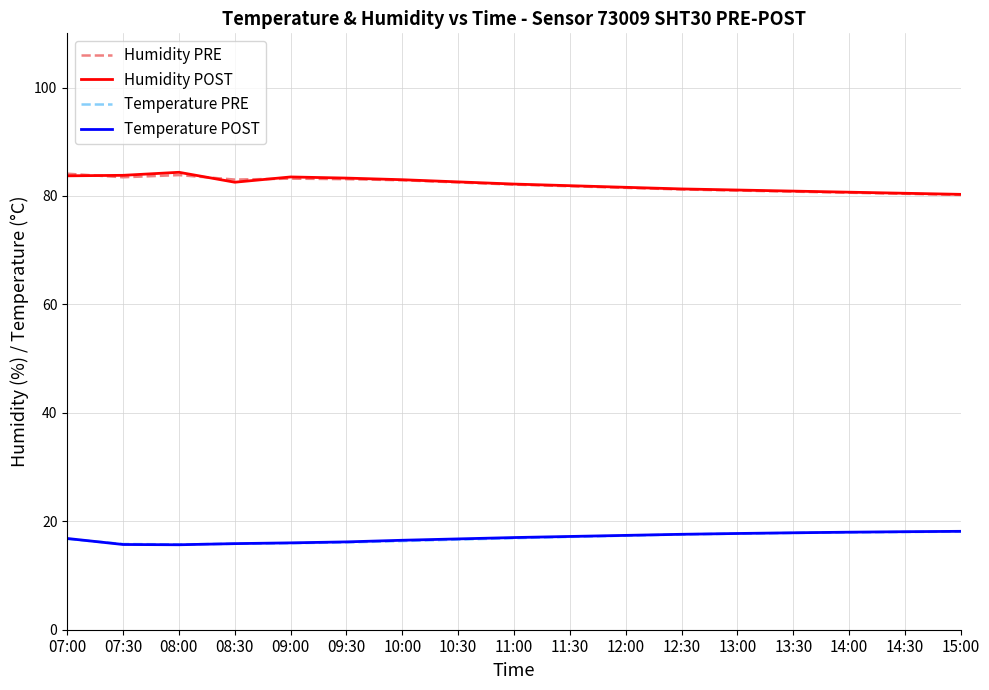

The value of Humidity PRE at 12:00 is 81.5. True or false?

True